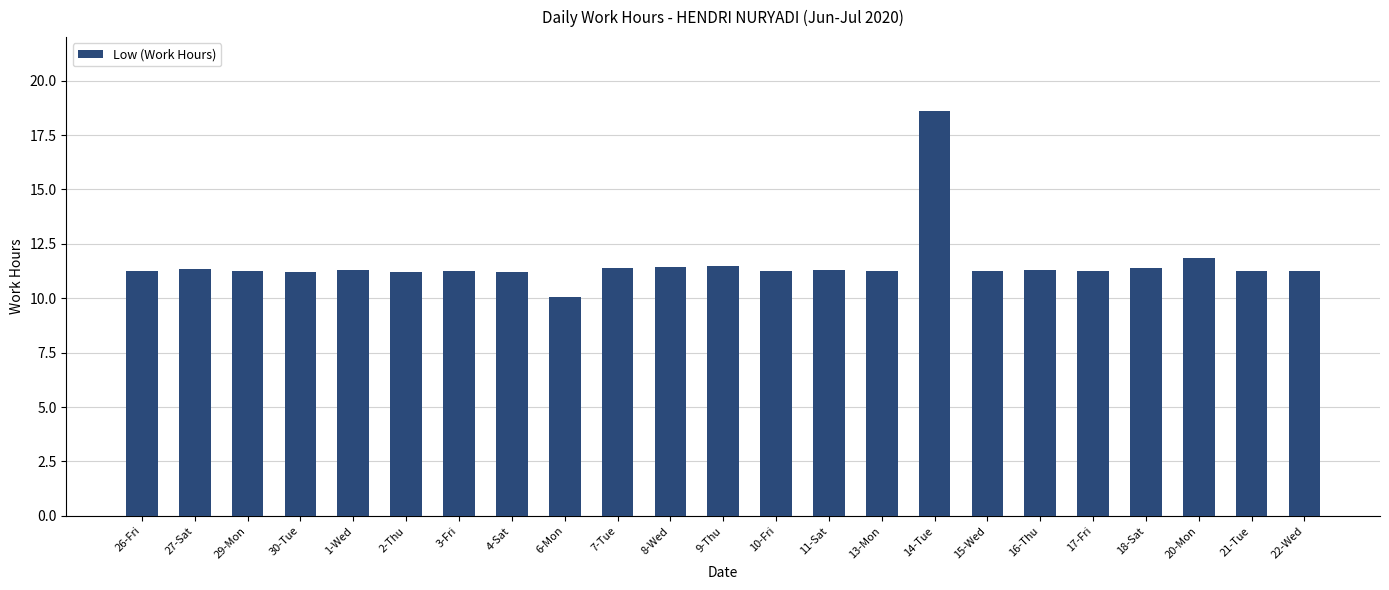

What is the sum of the values at 17-Fri and 22-Wed?

22.5